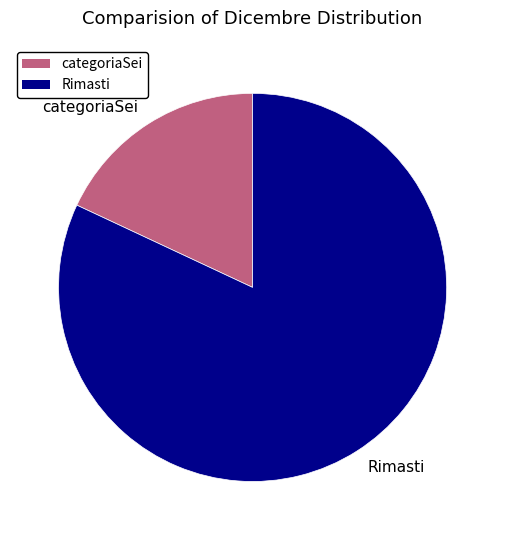

Is it true that categoriaSei is 9% of the pie?

False